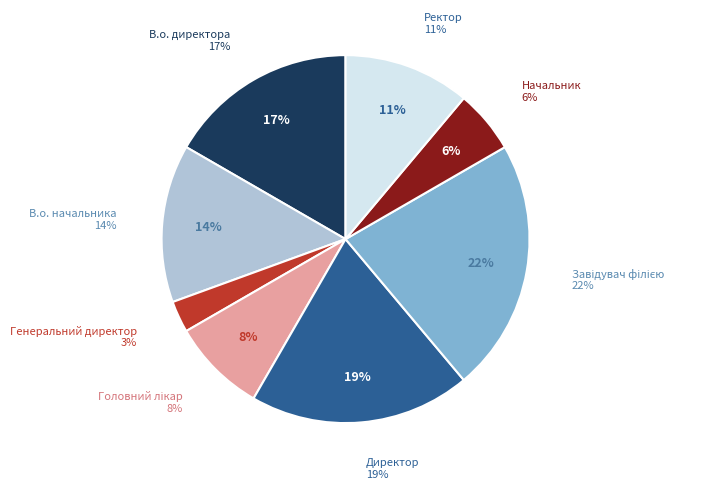

Does any single category account for the majority?

No